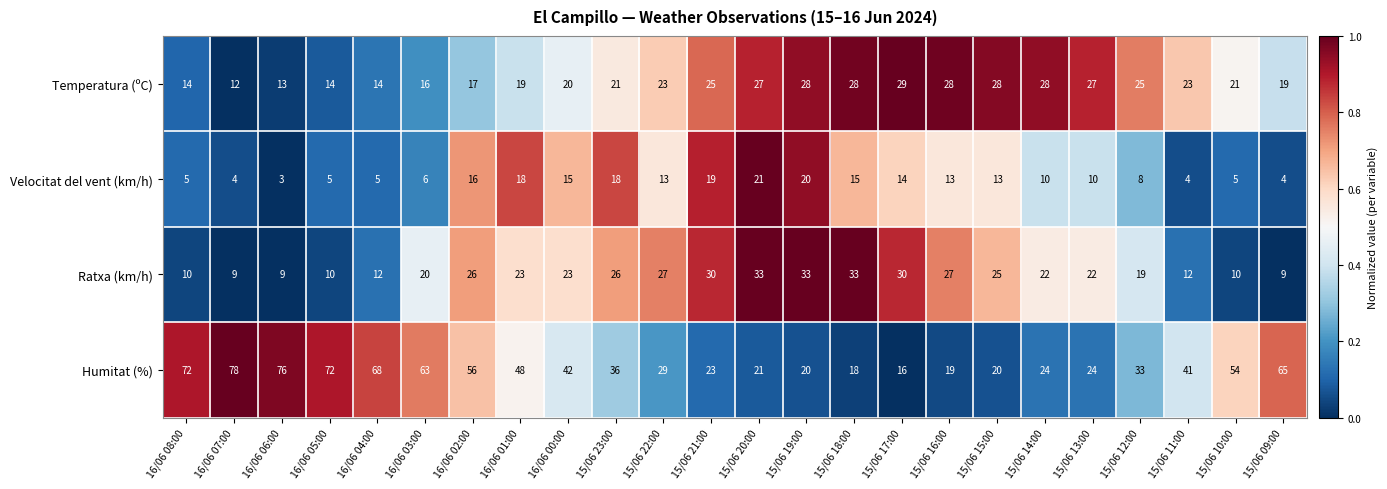

What is the difference between the maximum and minimum values in the Humitat (%) series?

62